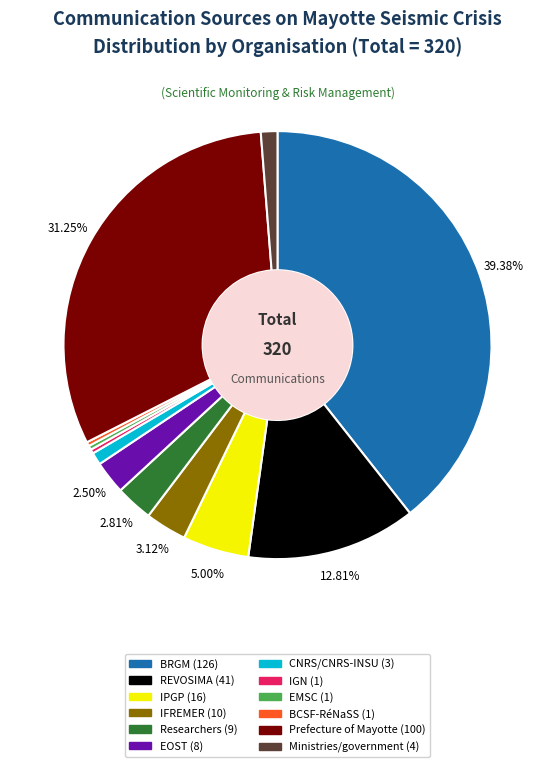

How many slices are in this pie chart?

12